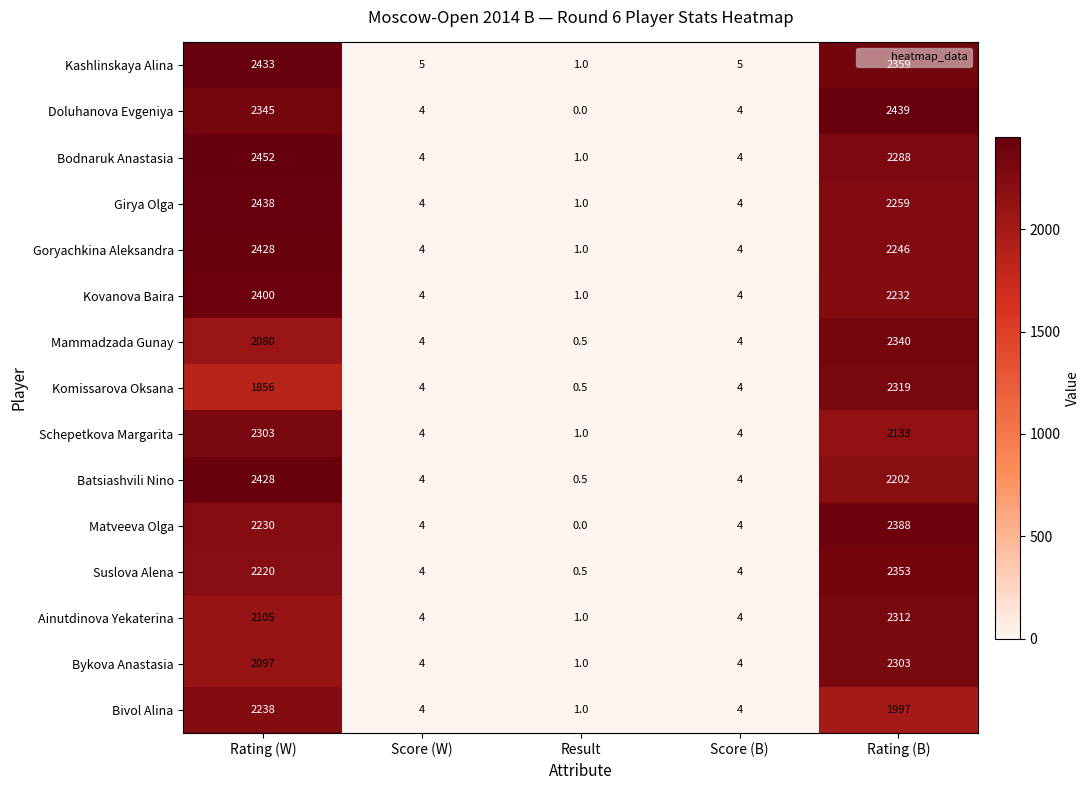

What is the average value of the Mammadzada Gunay series?

885.7